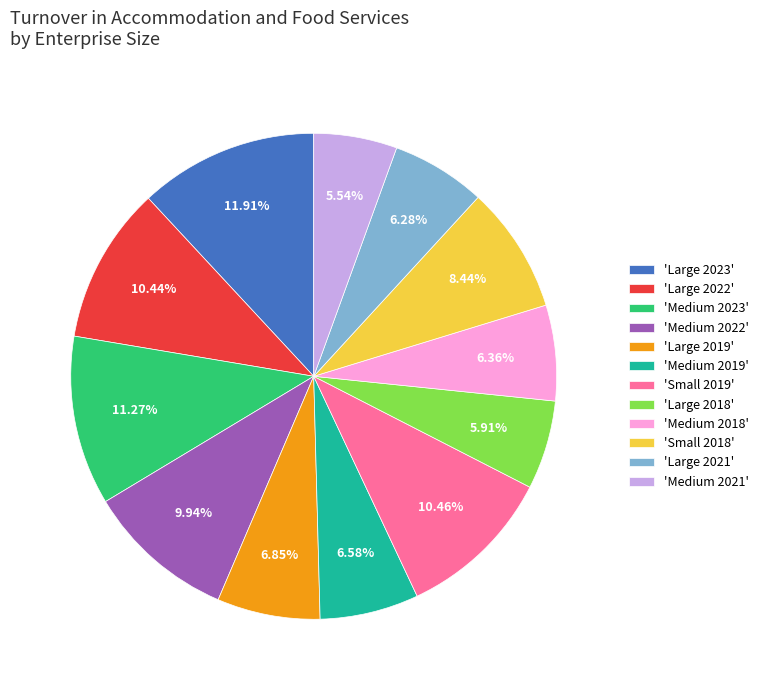

Between 'Medium 2023' and 'Large 2018', which is larger?

'Medium 2023'